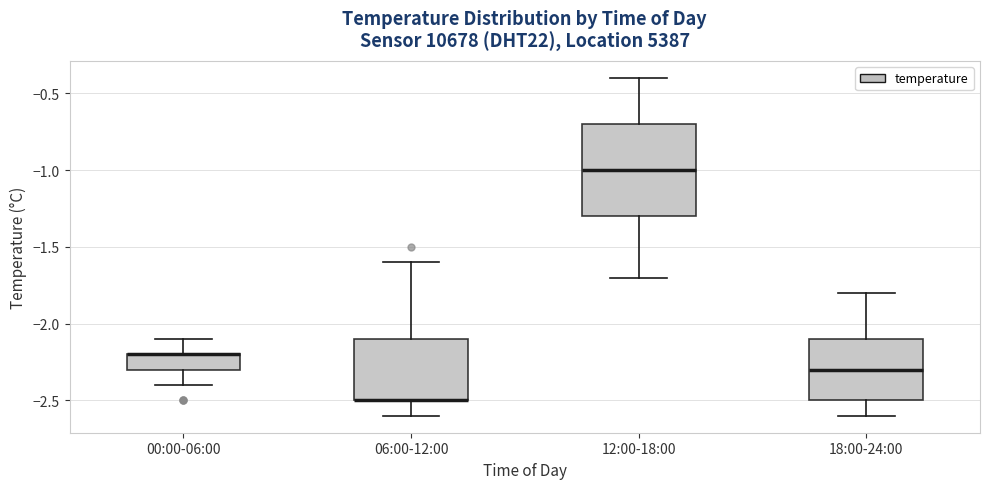

Reading left to right, read every box against the y-axis: the position of its median line, the range the box covers, and the ends of its whiskers. The values are not printed on the chart, so give them approximately, as read against the axis.

00:00-06:00: median -2.2 (drawn on the box's upper edge), box -2.3 to -2.2, whiskers -2.4 to -2.1
06:00-12:00: median -2.5 (drawn on the box's lower edge), box -2.5 to -2.1, whiskers -2.6 to -1.6
12:00-18:00: median -1.0, box -1.3 to -0.7, whiskers -1.7 to -0.4
18:00-24:00: median -2.3, box -2.5 to -2.1, whiskers -2.6 to -1.8